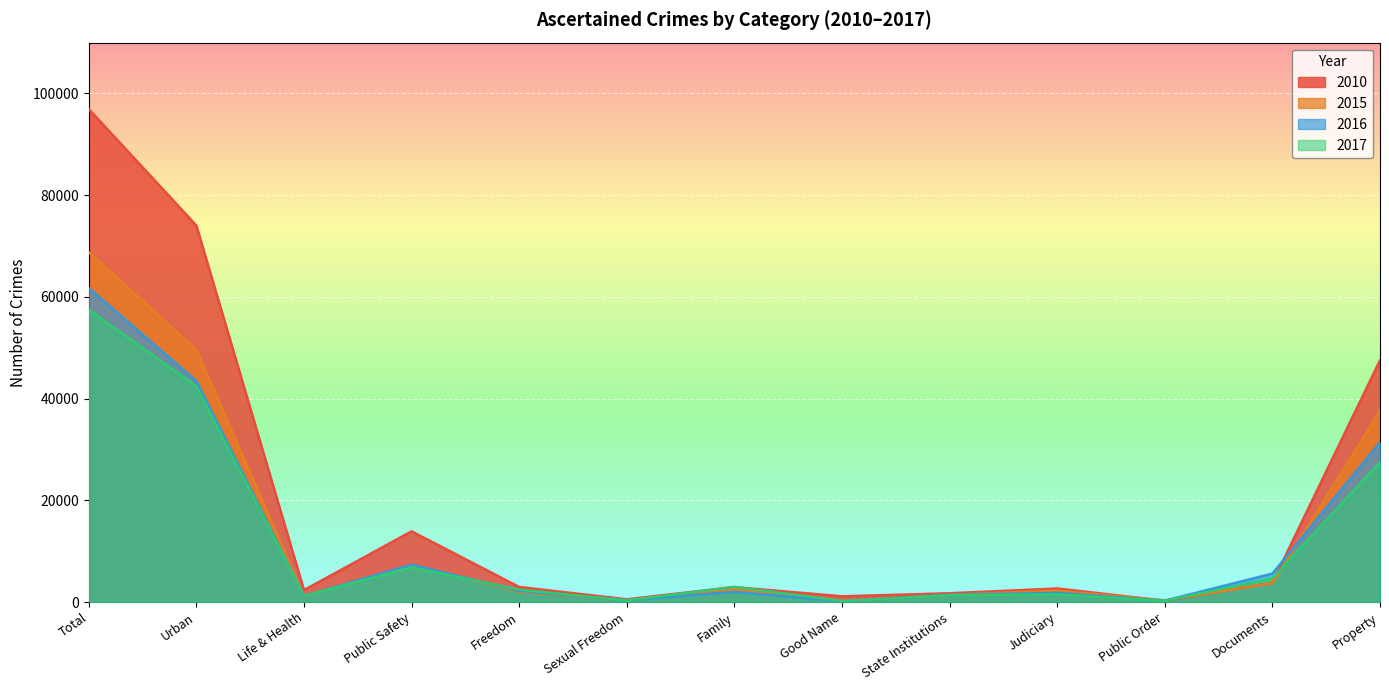

Does the chart display data point markers on the line(s)?

No